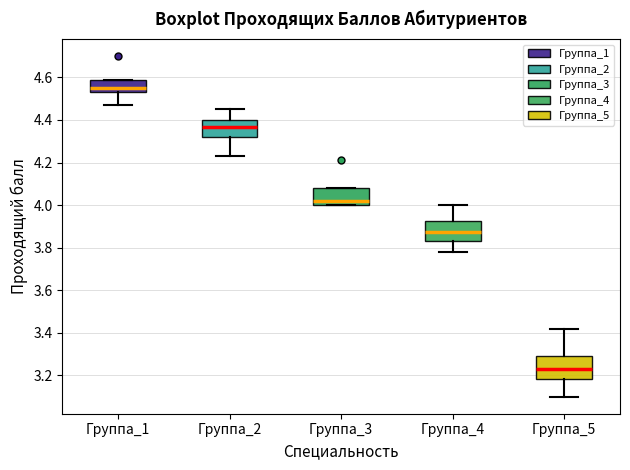

Where is the lower edge of the box for Группа_1 on the y-axis? The values are not printed on the chart, so give them approximately, as read against the axis.

4.54